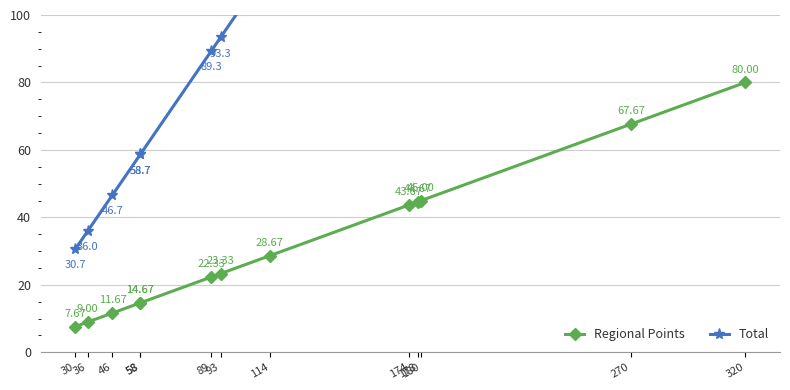

What is the difference between the highest and lowest values at 58?

44.0